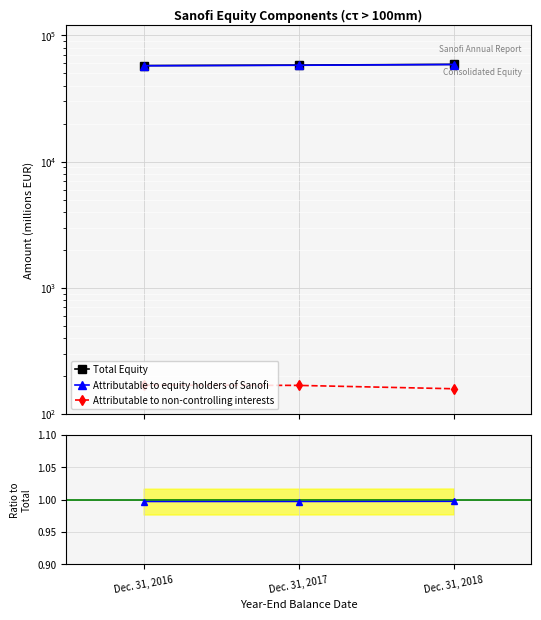

Is it true that Attributable to non-controlling interests equals 1.8 at Dec. 31, 2017?

False